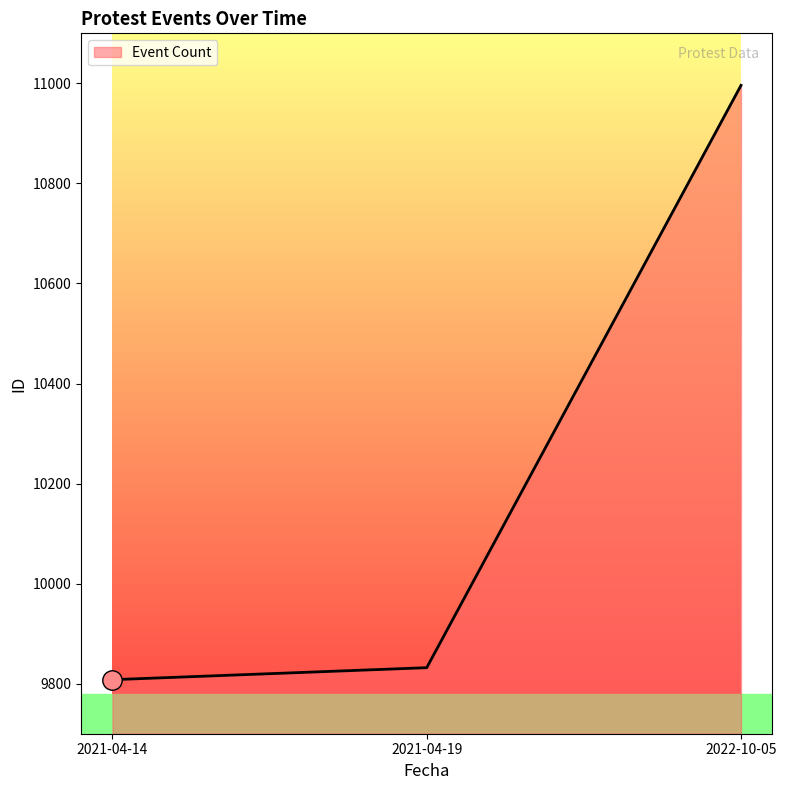

How many lines are shown in the chart?

1